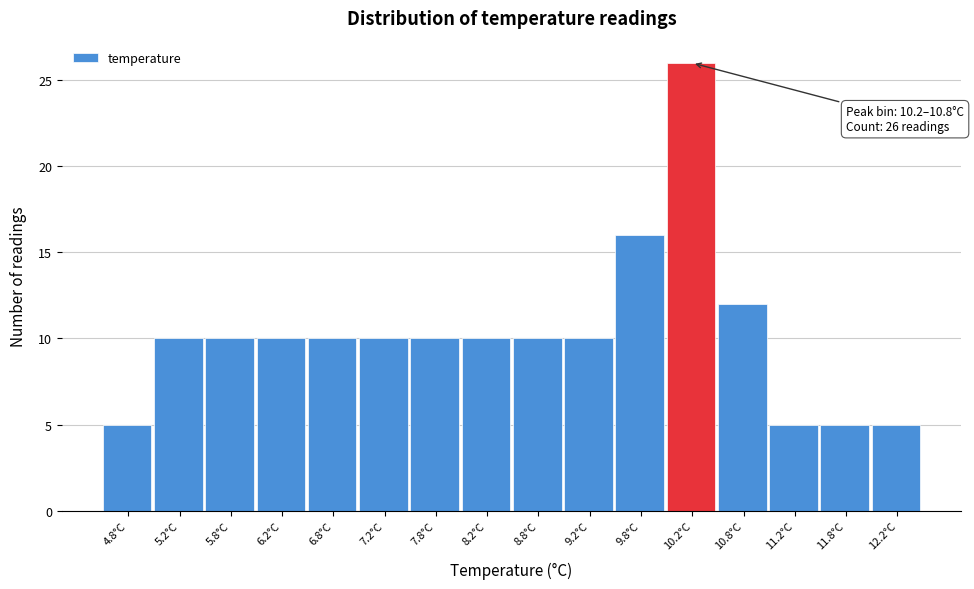

Reading left to right, extract all data points from this chart.

4.8°C=5	5.2°C=10	5.8°C=10	6.2°C=10	6.8°C=10	7.2°C=10	7.8°C=10	8.2°C=10	8.8°C=10	9.2°C=10	9.8°C=16	10.2°C=26	10.8°C=12	11.2°C=5	11.8°C=5	12.2°C=5